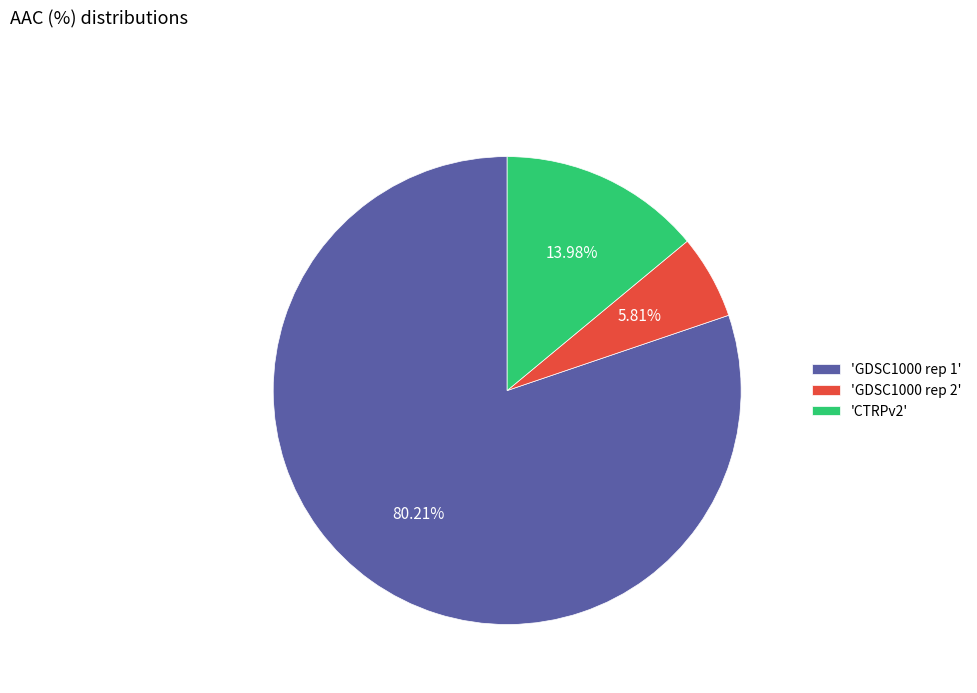

Count the number of slices in the pie.

3